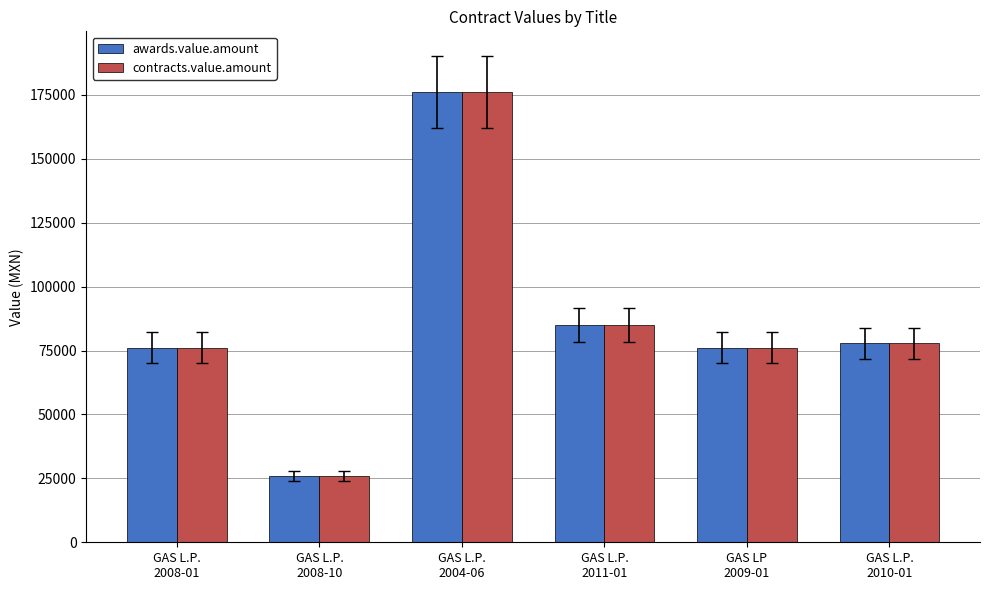

What are all the series names shown in the legend?

awards.value.amount, contracts.value.amount